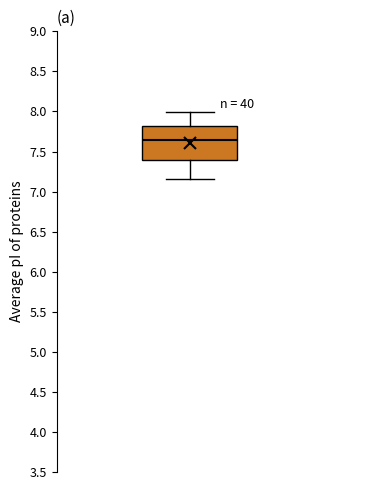

Transcribe this box plot: give where the median line is, the range the box spans, and where the two whiskers end, as read against the y-axis. The values are not printed on the chart, so give them approximately, as read against the axis.

median 7.65, box 7.40 to 7.80, whiskers 7.15 to 8.00